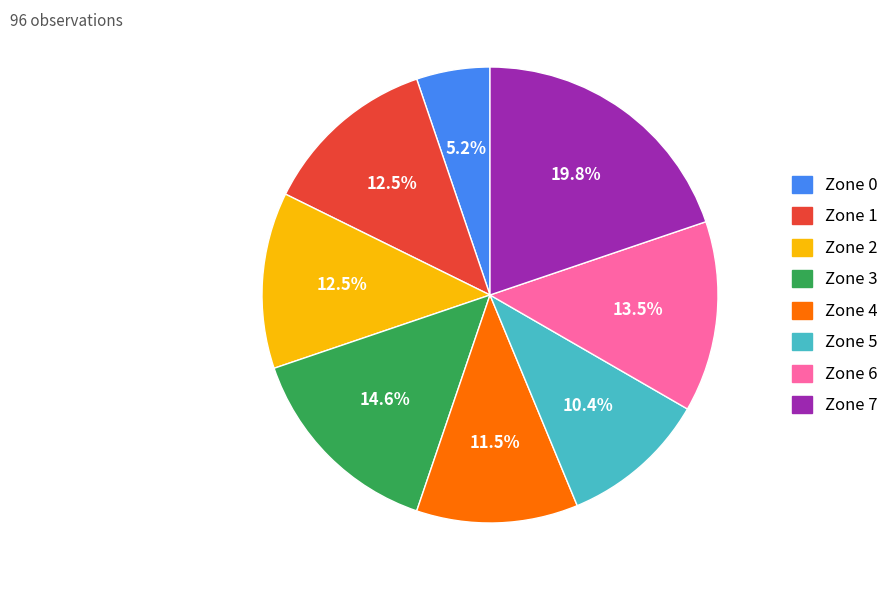

True or false: Zone 4 accounts for 23% of the total.

False